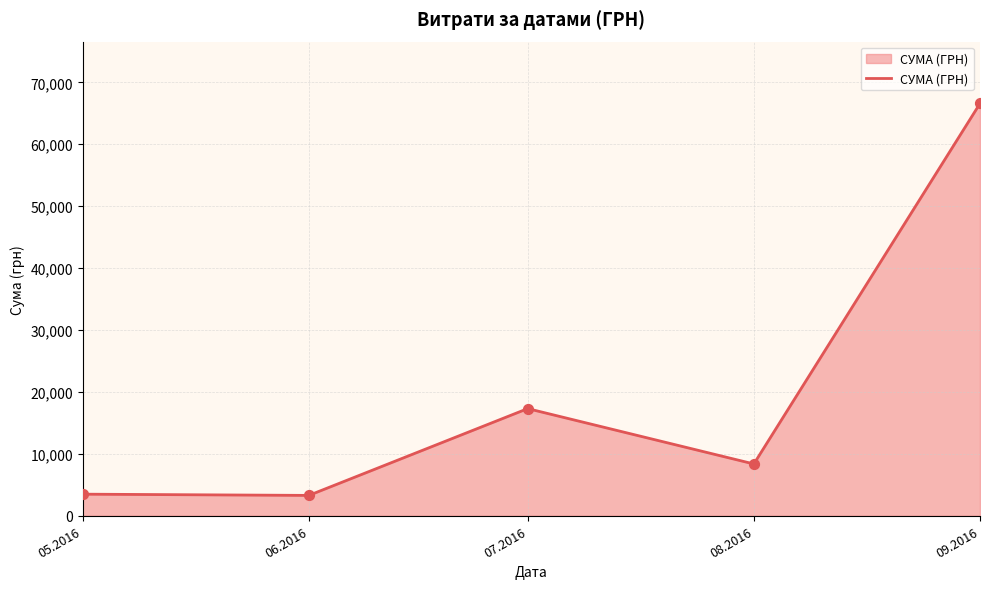

Between 09.2016 and 07.2016, which is larger?

09.2016